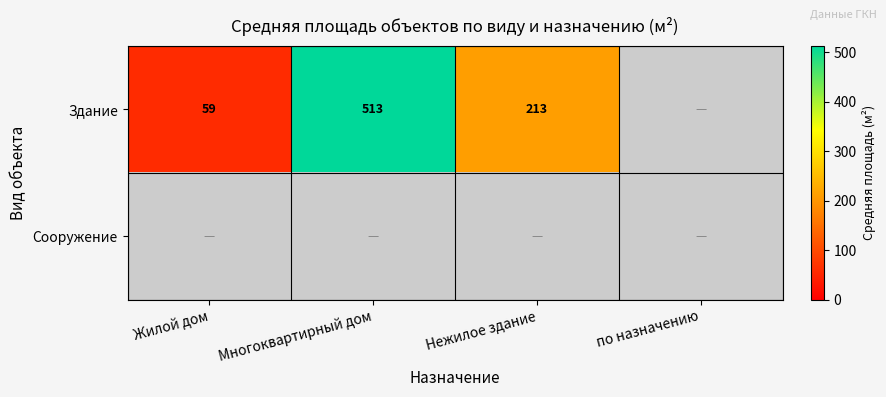

True or false: Здание has a value of 59 at Жилой дом.

True